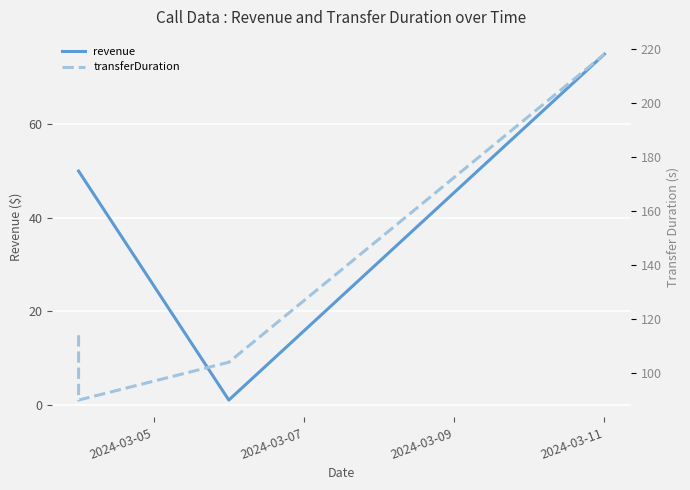

The transferDuration series shows 21 at 2024-03-07. True or false?

False